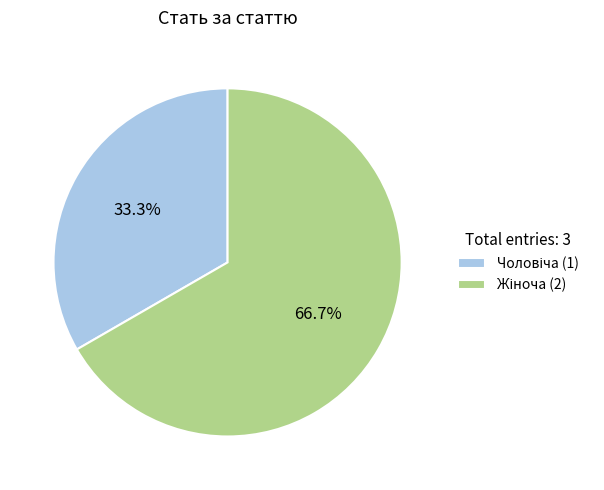

Does any single category account for the majority?

Yes